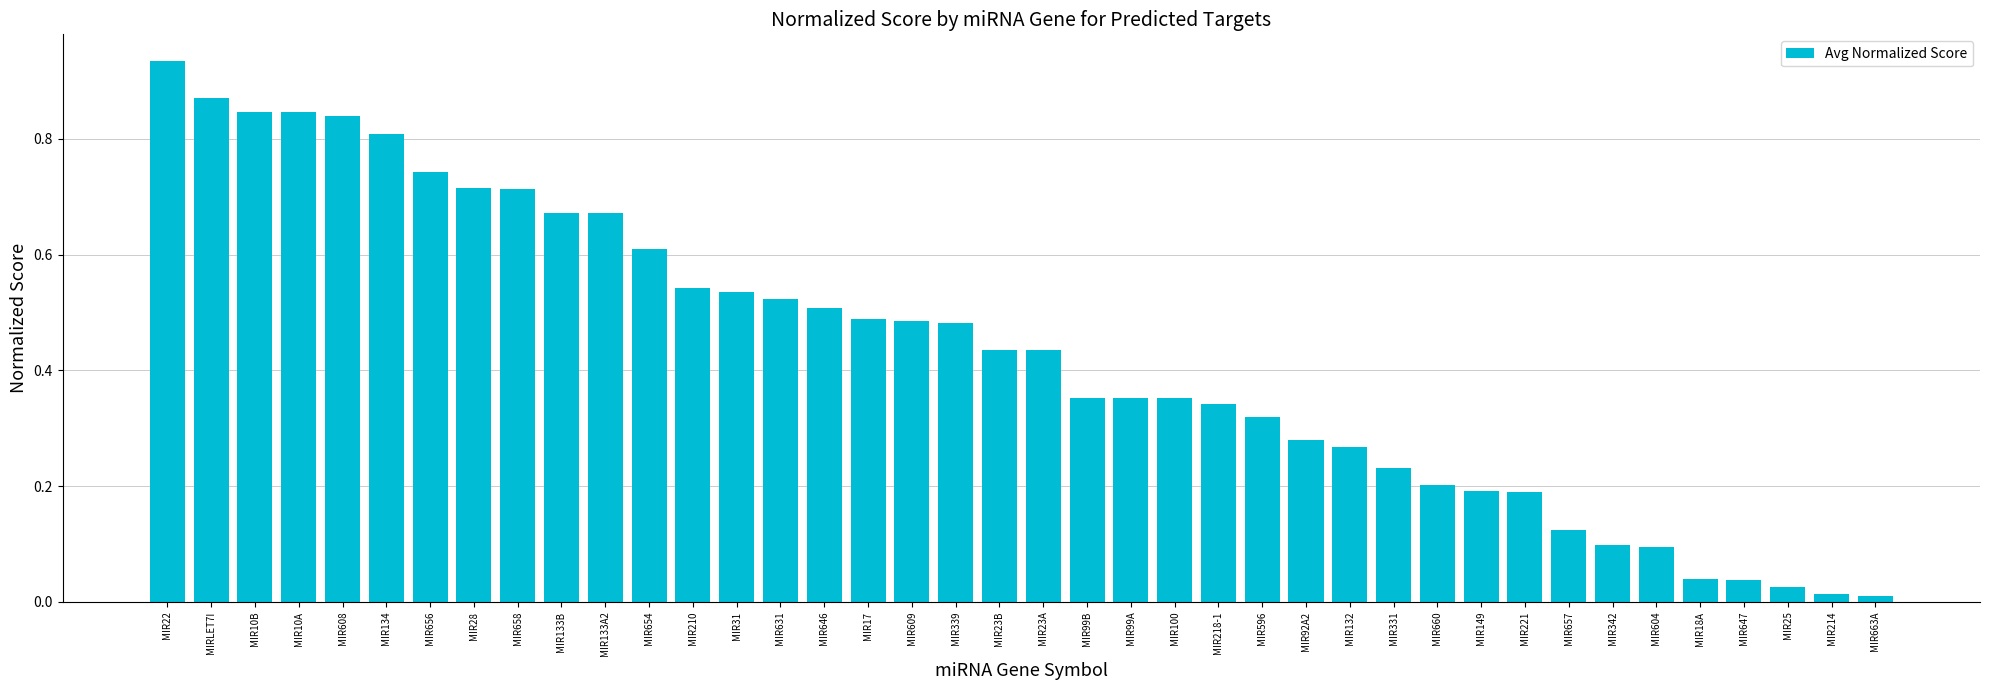

What is the change in value from MIR339 to MIR331?

-0.3